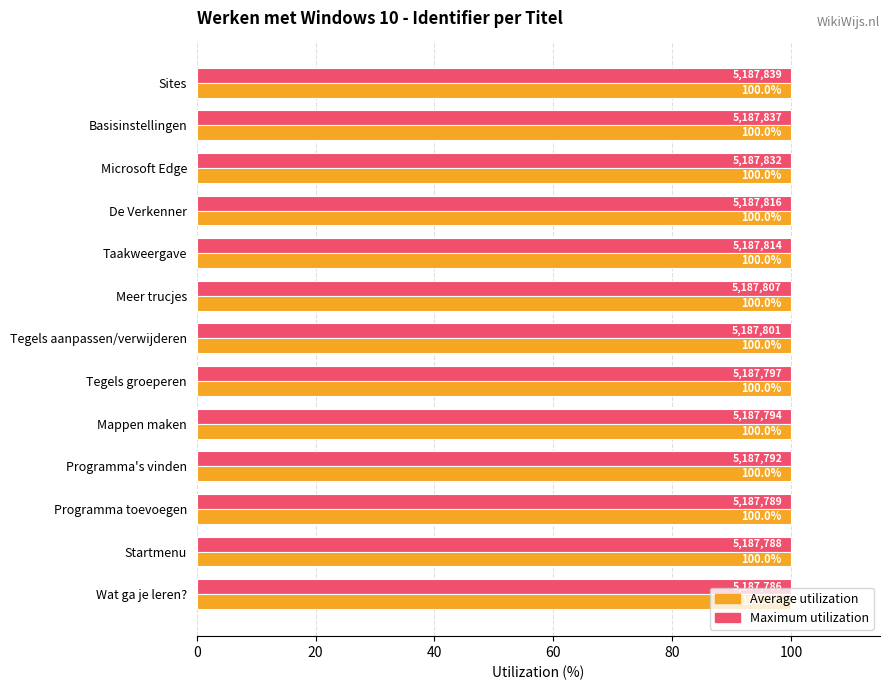

What is the total value across all series at Sites?

200.0